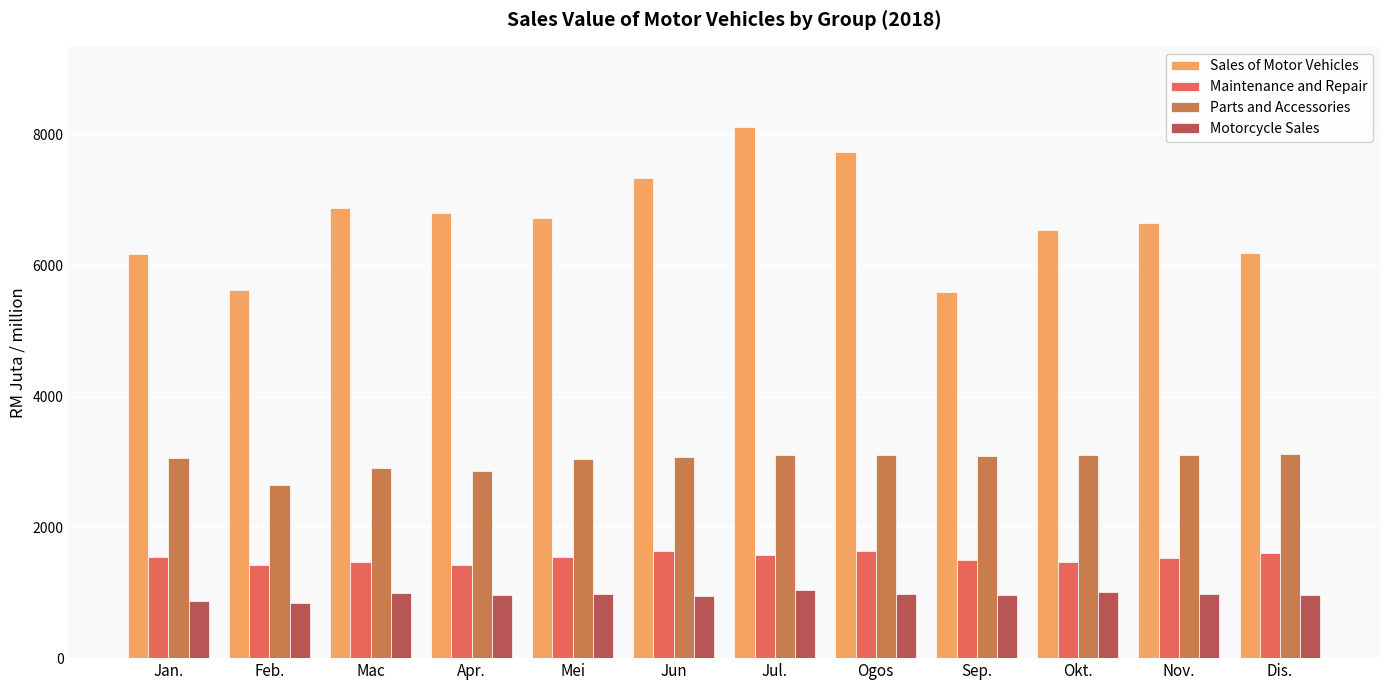

What position from the right is Mei?

8